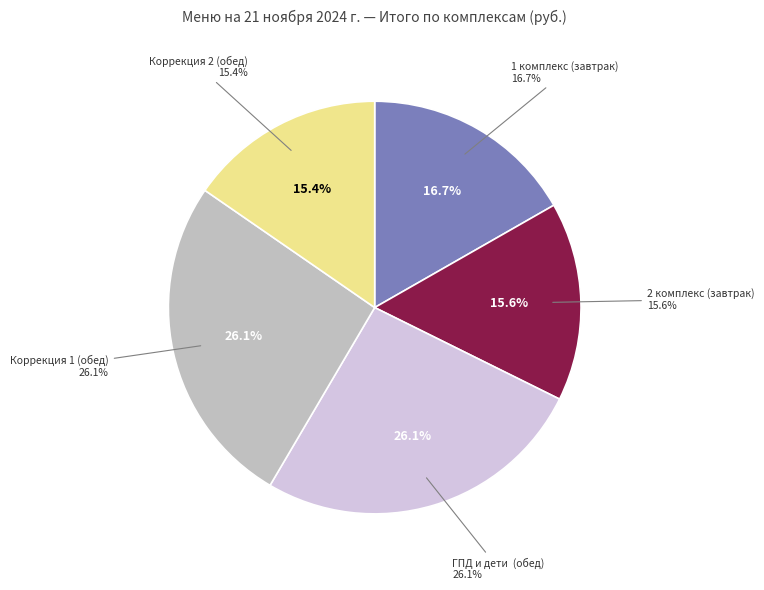

What percentage is the Коррекция 2 (обед) slice, to the nearest percent?

15%